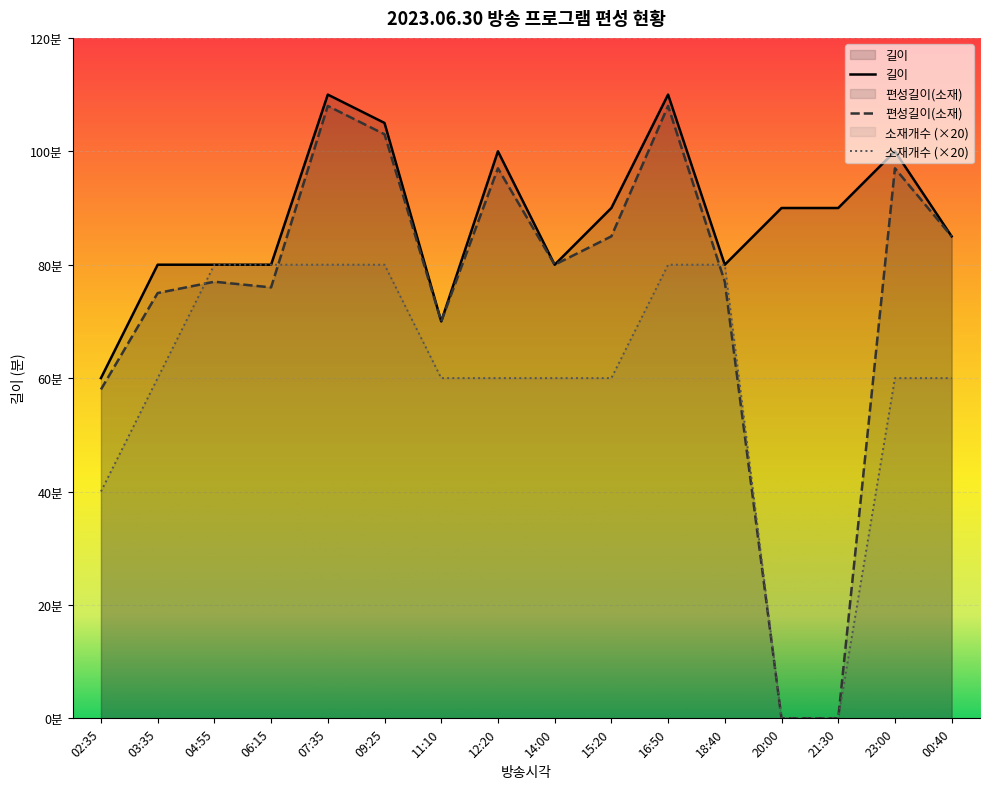

How many data points in 소재개수 are above 60?

6